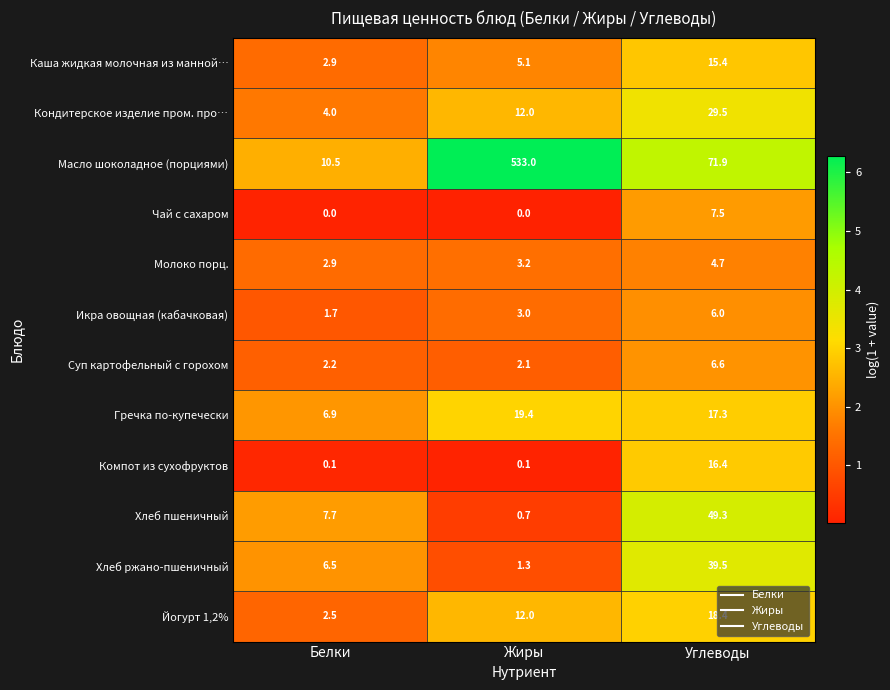

Is it true that Йогурт 1,2% equals 18.4 at Углеводы?

True